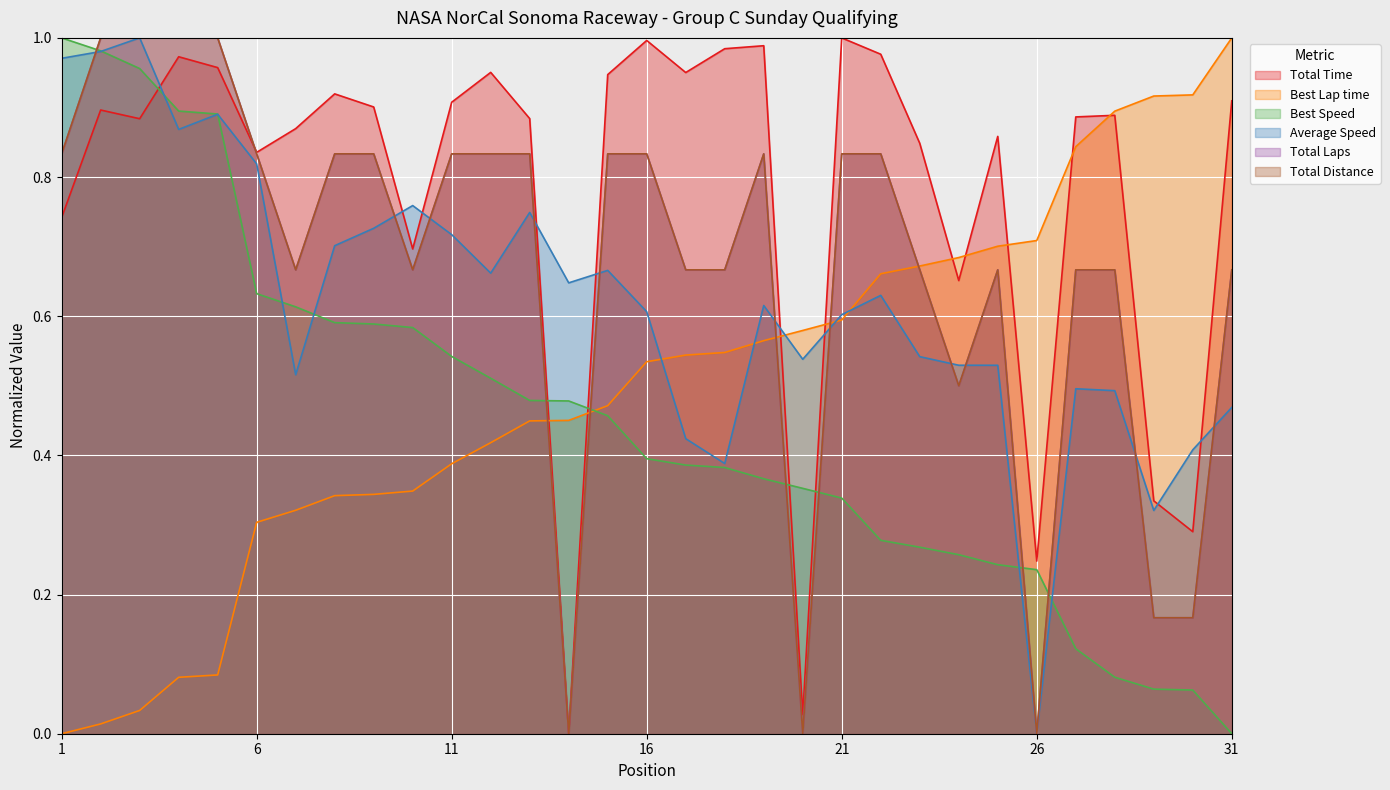

What is the greatest value displayed?

1.0